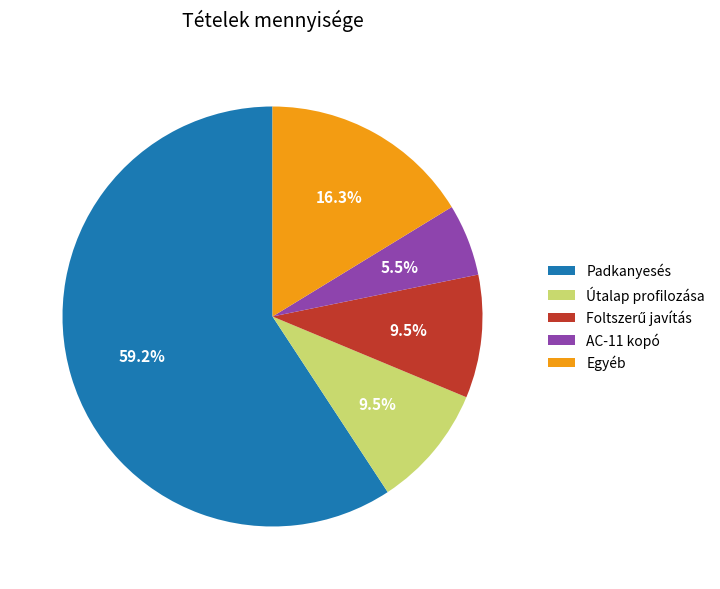

Which slice is the smallest?

AC-11 kopó